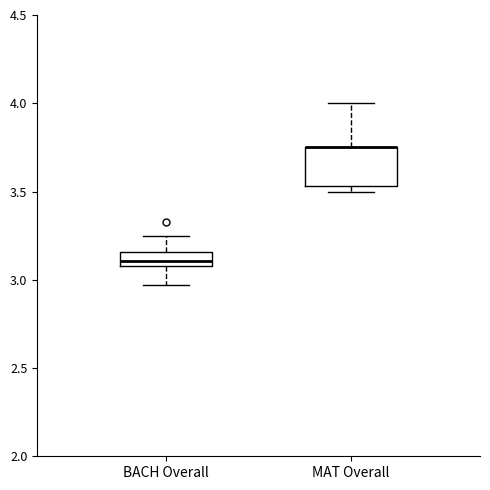

Where does the upper whisker of the box for MAT Overall end on the y-axis? The values are not printed on the chart, so give them approximately, as read against the axis.

4.00